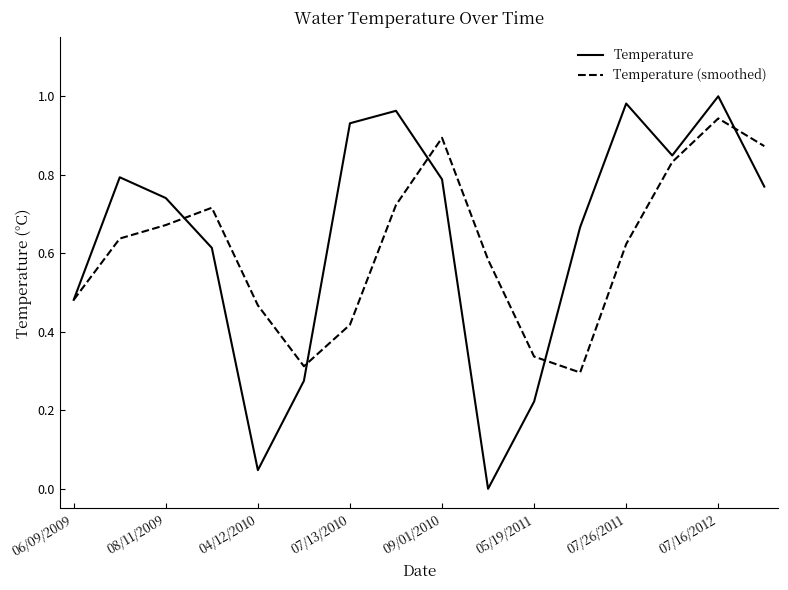

Rank the series by their maximum value, from highest to lowest.

Temperature, Temperature (smoothed)